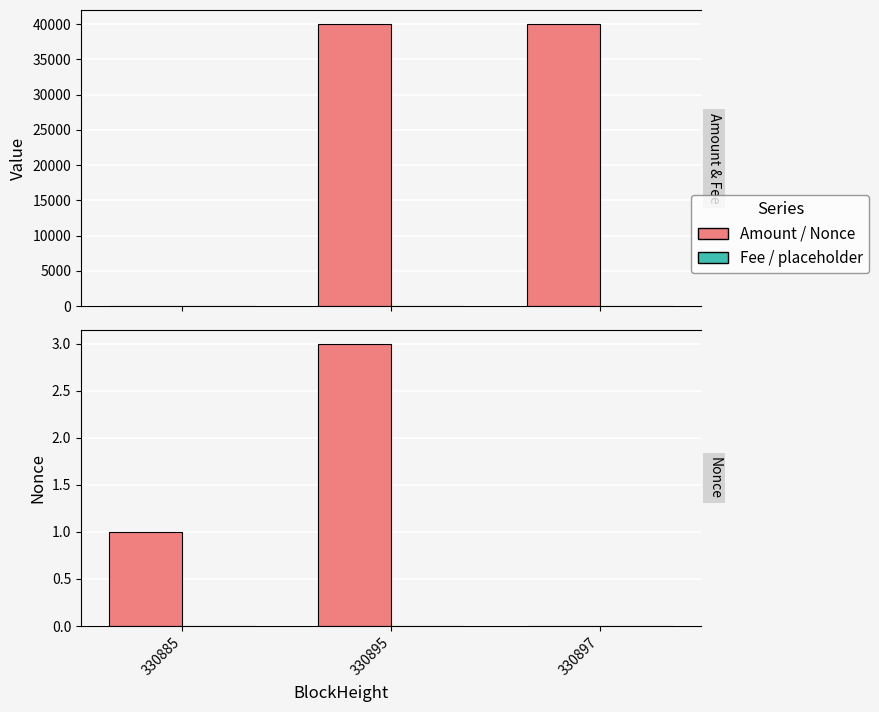

What is the total value across all series at 330897?

40001.0